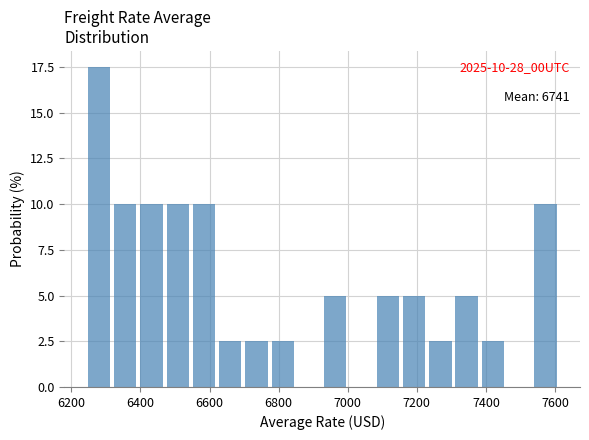

Around what value on the x-axis is the tallest bar? Give the approximate position of its centre, as read against the axis.

6280